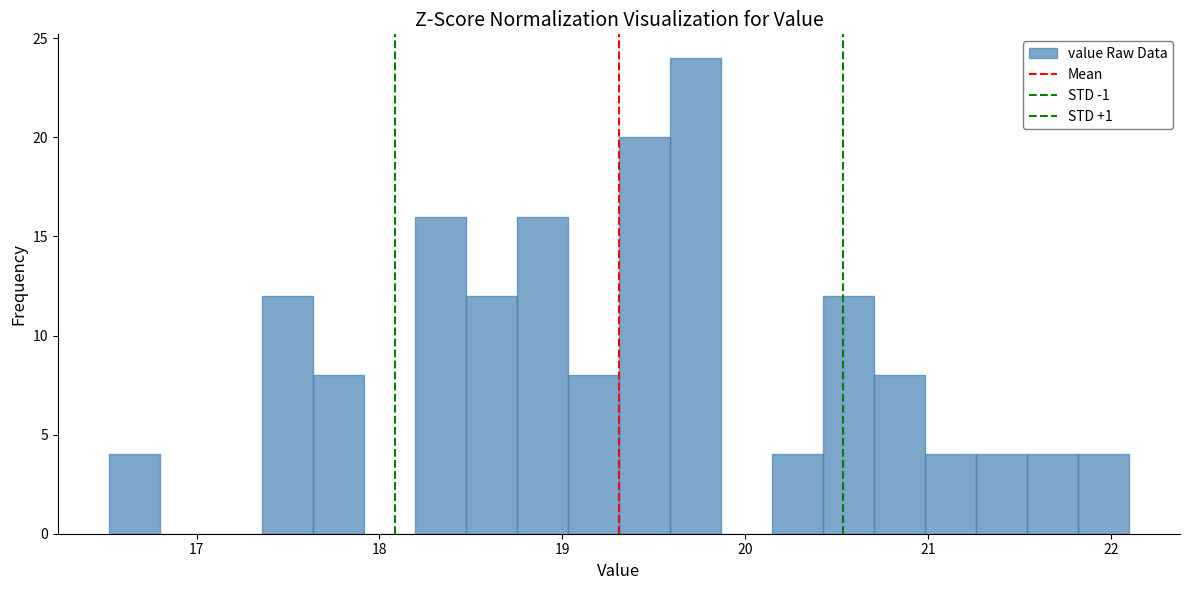

Around what value on the x-axis is the tallest bar? Give the approximate position of its centre, as read against the axis.

19.7